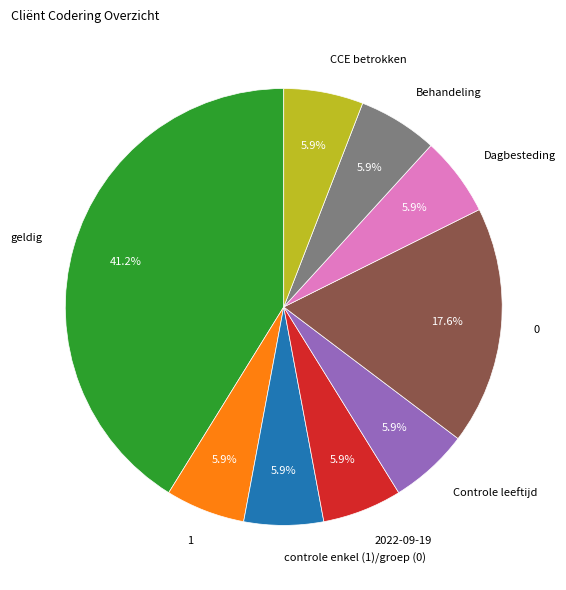

How many slices are in this pie chart?

9